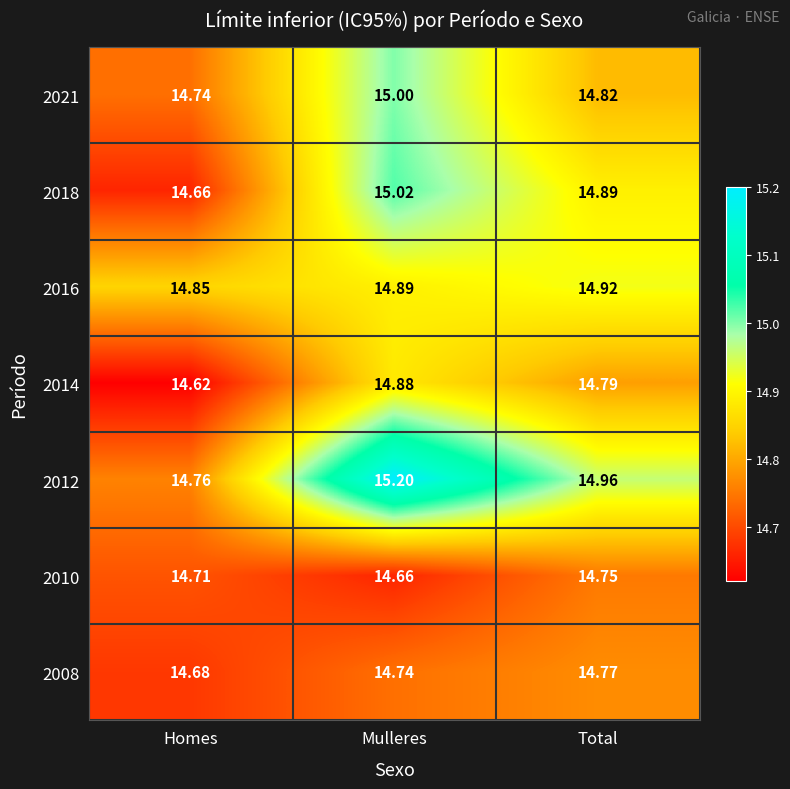

Where is 2021 nearest to the value 14?

Homes